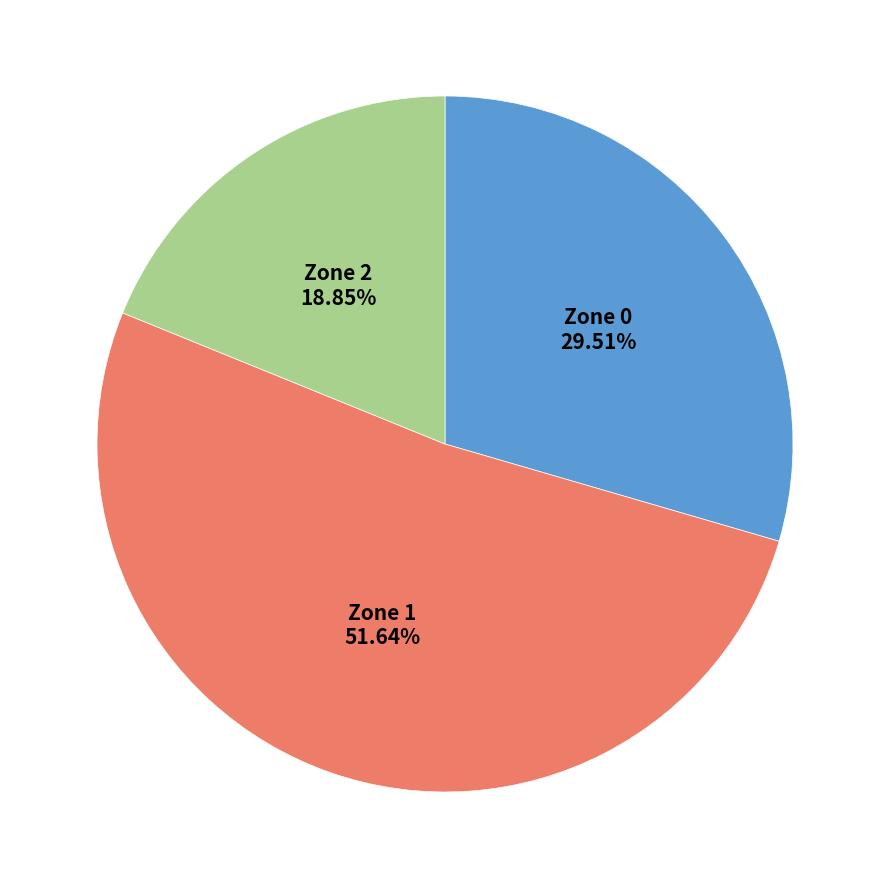

Does any single category account for the majority?

Yes